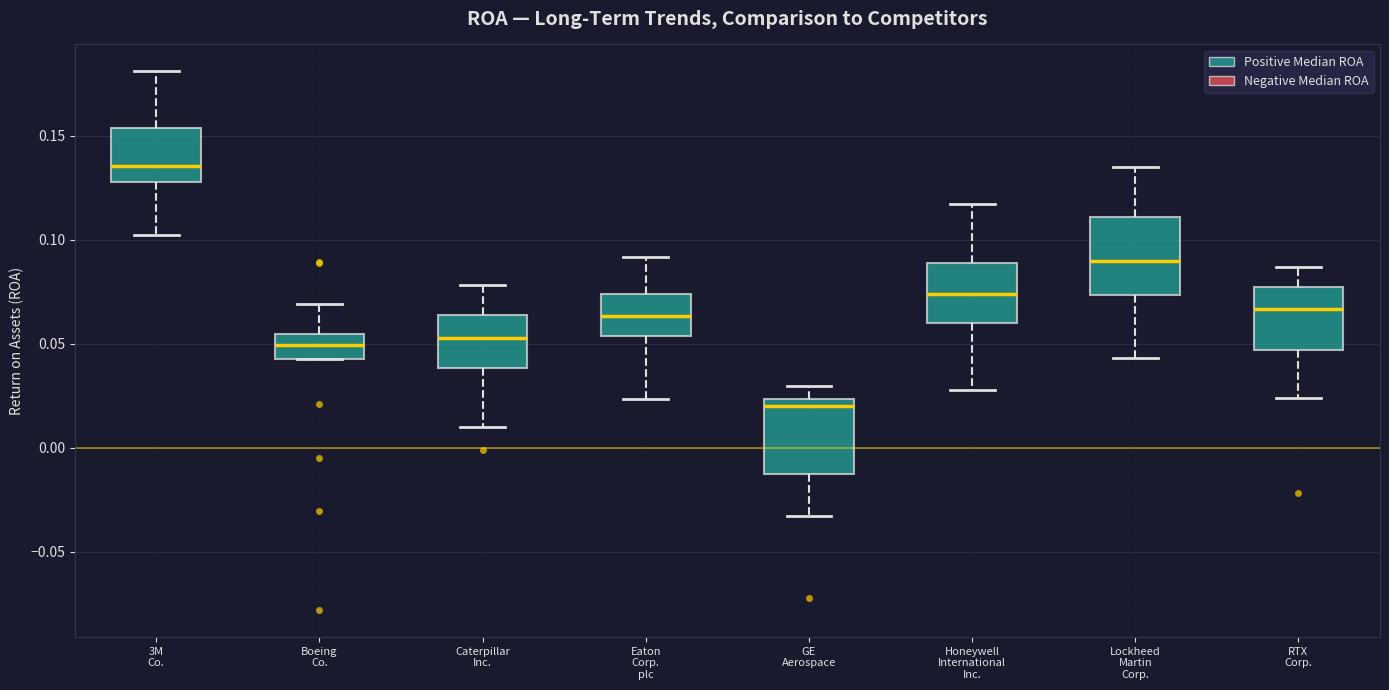

Where does the upper whisker of the box for Honeywell International Inc. end on the y-axis? The values are not printed on the chart, so give them approximately, as read against the axis.

0.115